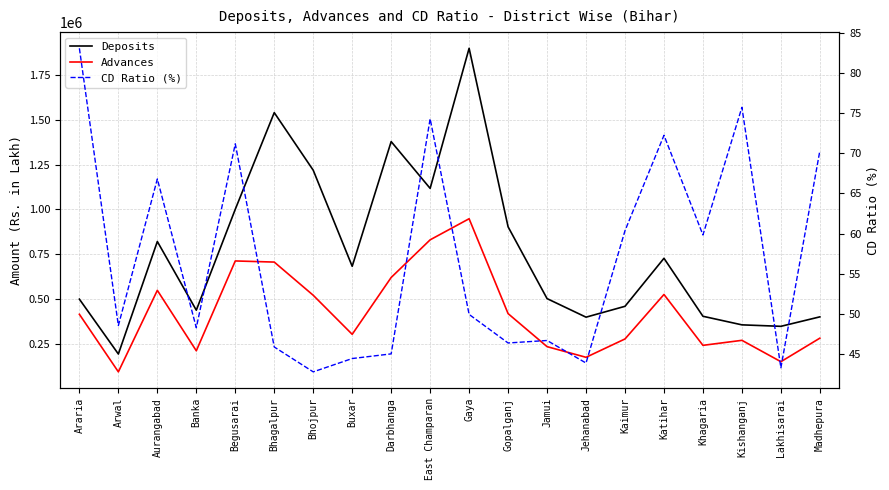

Where is Advances nearest to the value 520880?

Bhojpur